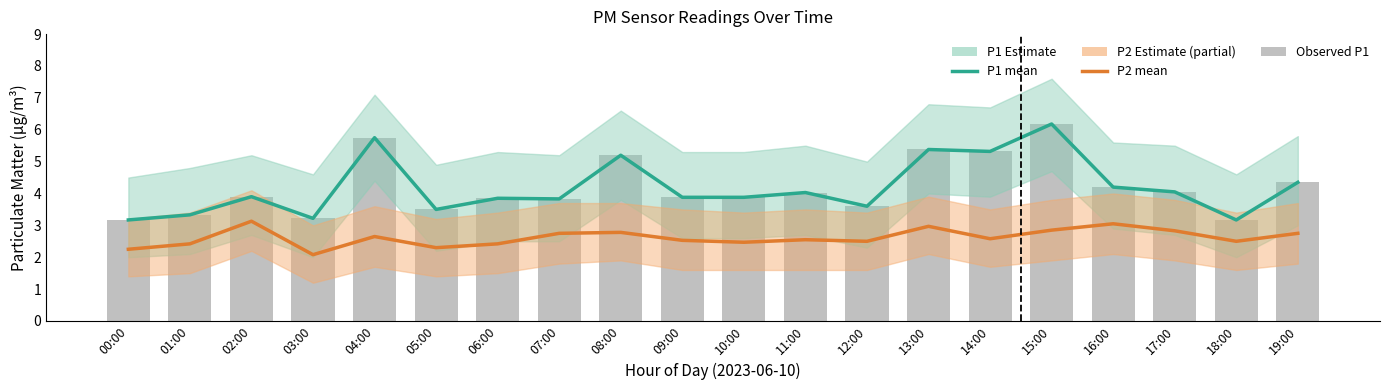

Does the chart contain stacked bars?

No